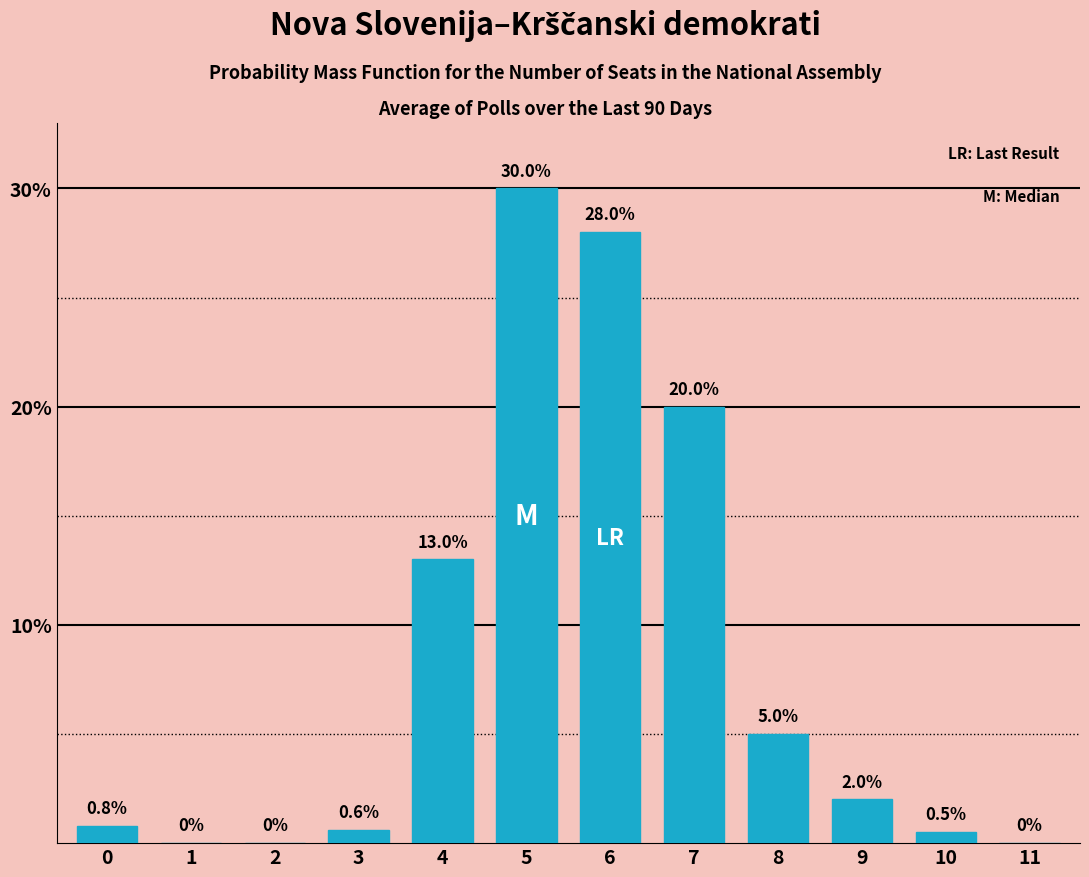

Reading left to right, extract all data points from this chart.

0=0.8	1=0.0	2=0.0	3=0.6	4=13.0	5=30.0	6=28.0	7=20.0	8=5.0	9=2.0	10=0.5	11=0.0